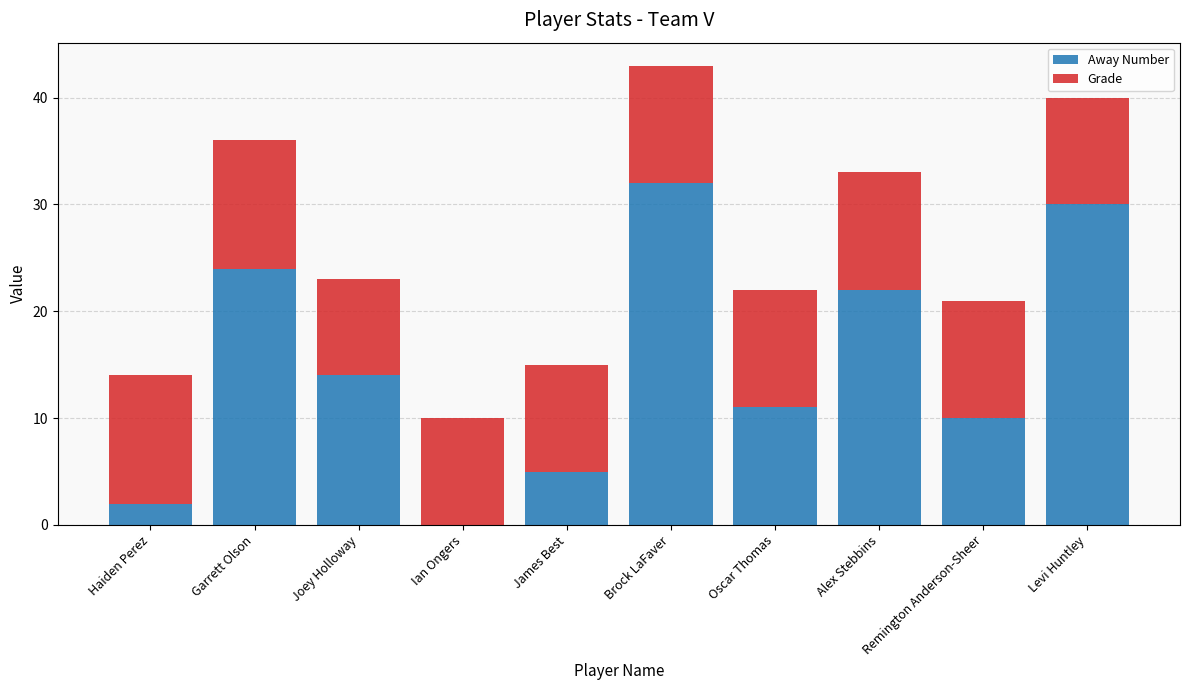

True or false: Away Number has a value of 17 at Remington Anderson-Sheer.

False